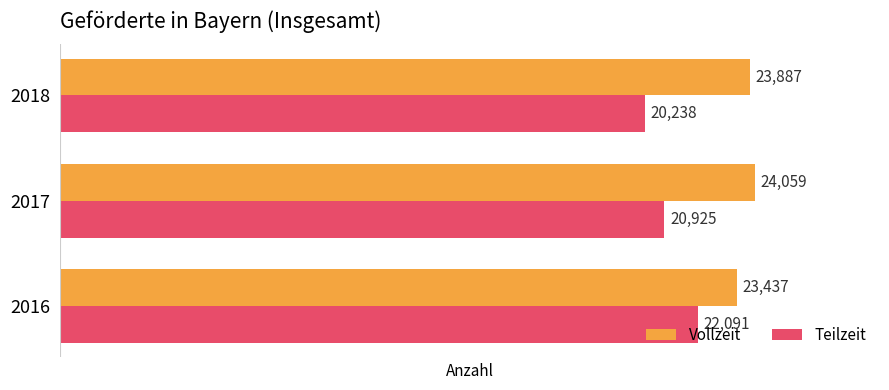

At which label is Vollzeit closest to 23748?

2018